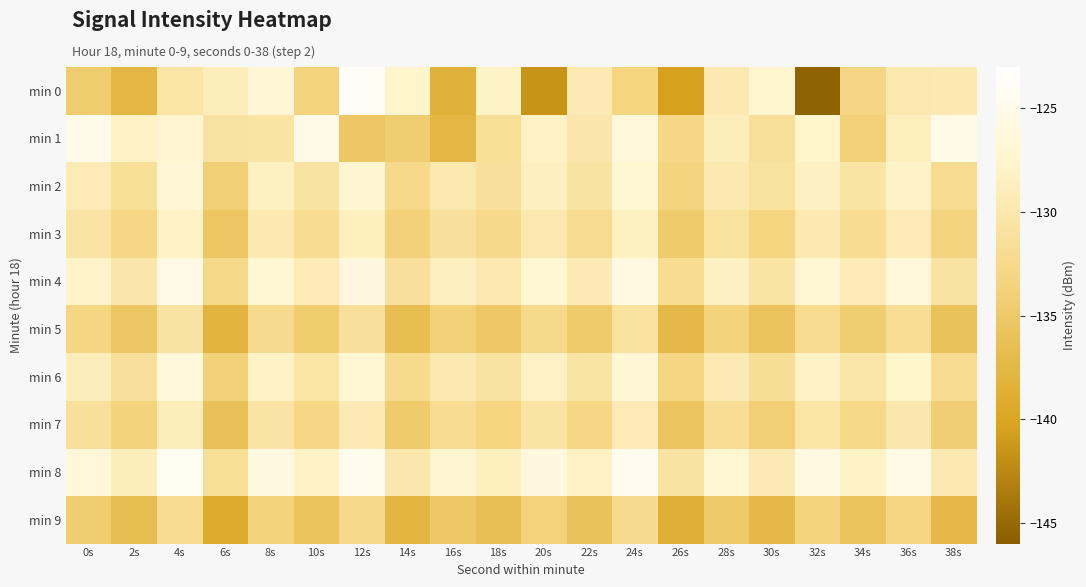

What is the difference between the highest and lowest values at 0s?

9.5